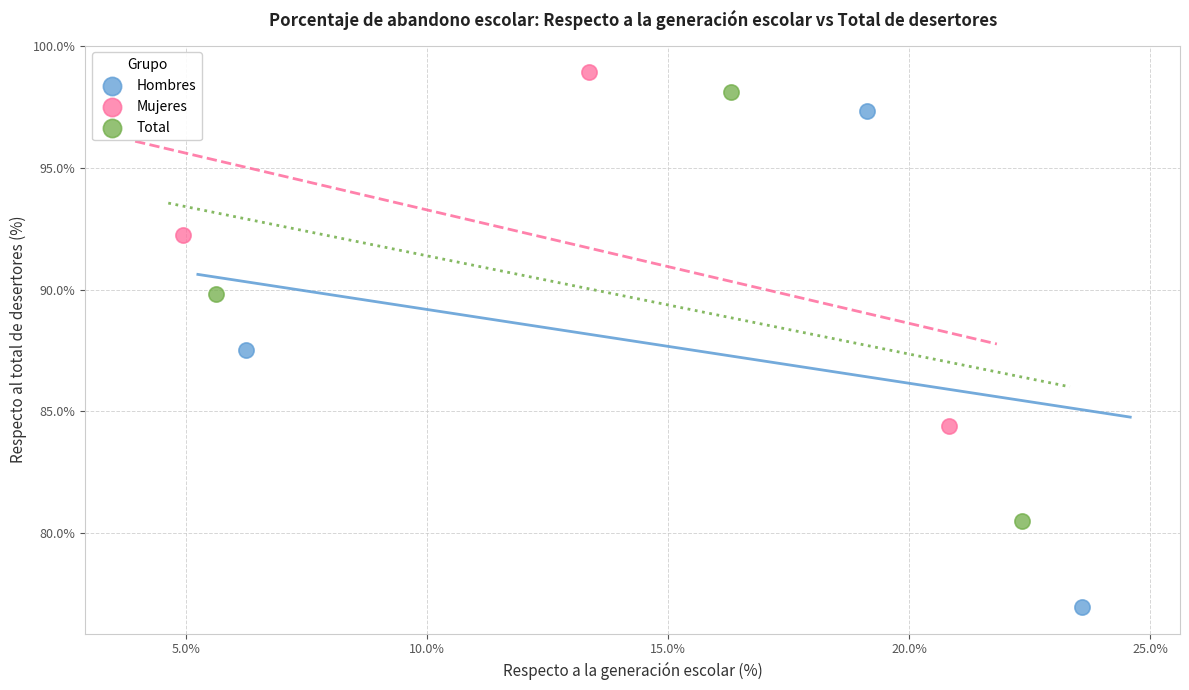

What are all the series names shown in the legend?

Hombres, Mujeres, Total